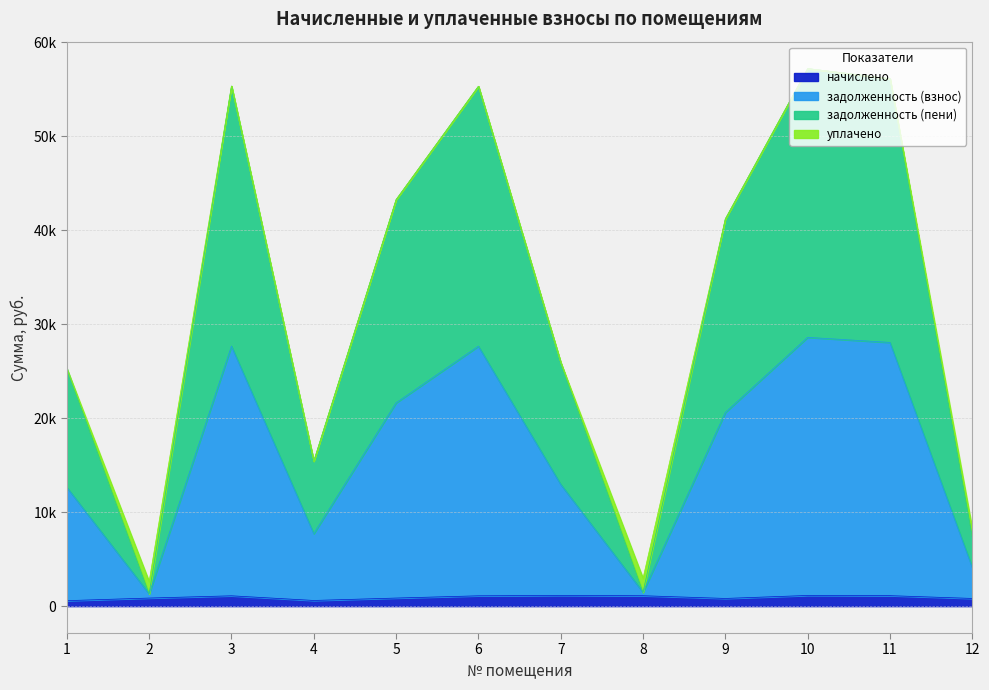

What is the maximum value for задолженность (пени)?

28589.1